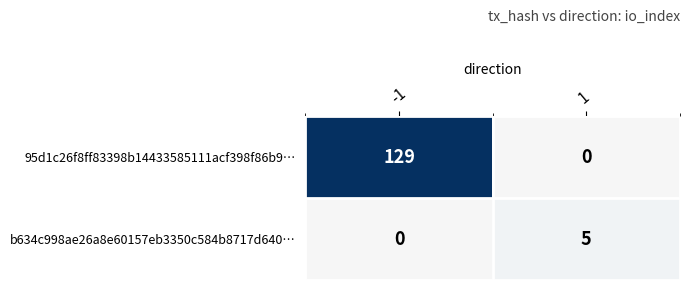

The value of b634c998ae26a8e60157eb3350c584b8717d640… at 1 is 5. True or false?

True